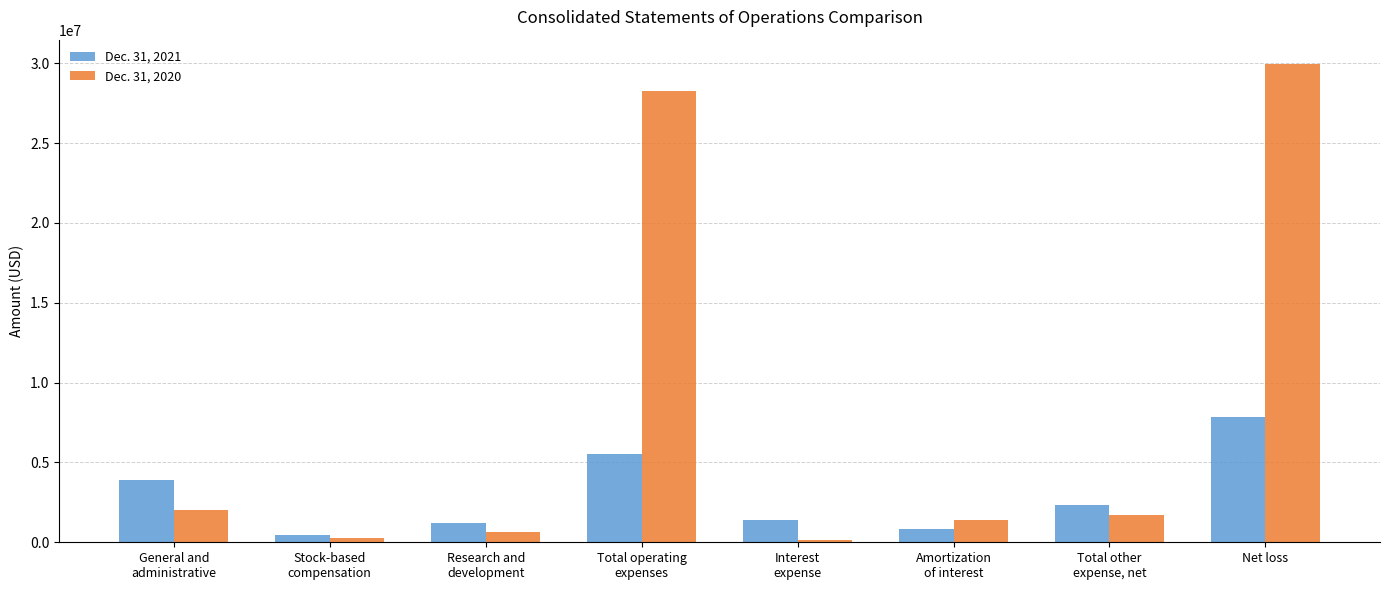

Where is Dec. 31, 2021 nearest to the value 4172063?

General and
administrative